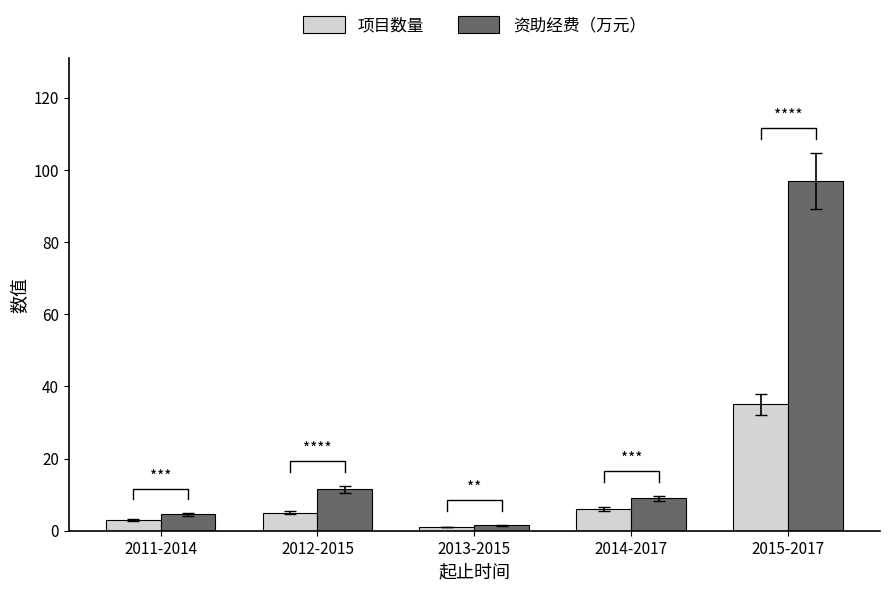

What is the spread (max minus min) of values at 2015-2017?

62.0